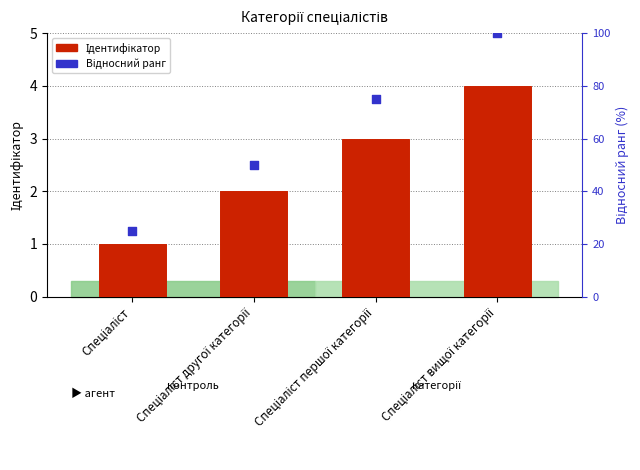

Which series has the largest total across all categories?

Відносний ранг